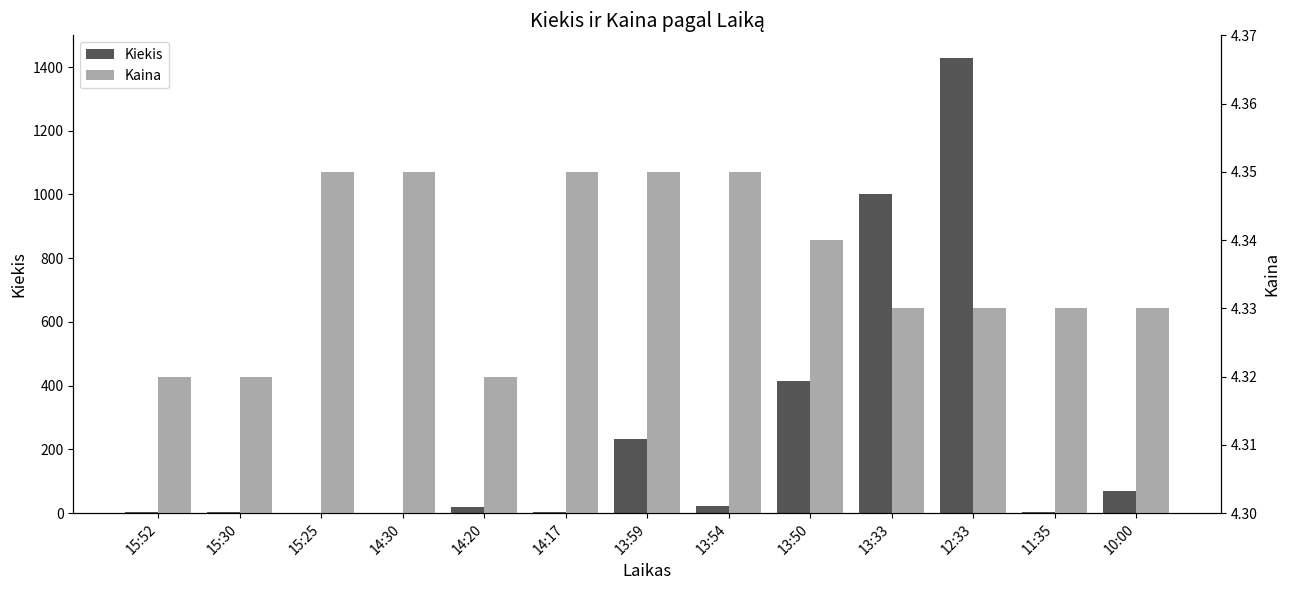

At 11:35, list the series in order from largest to smallest.

Kaina, Kiekis